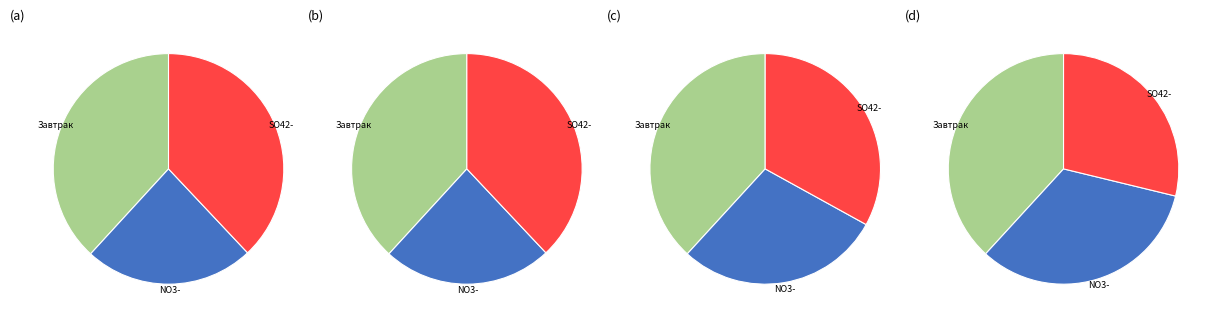

Is there any slice that represents more than half of the pie?

No